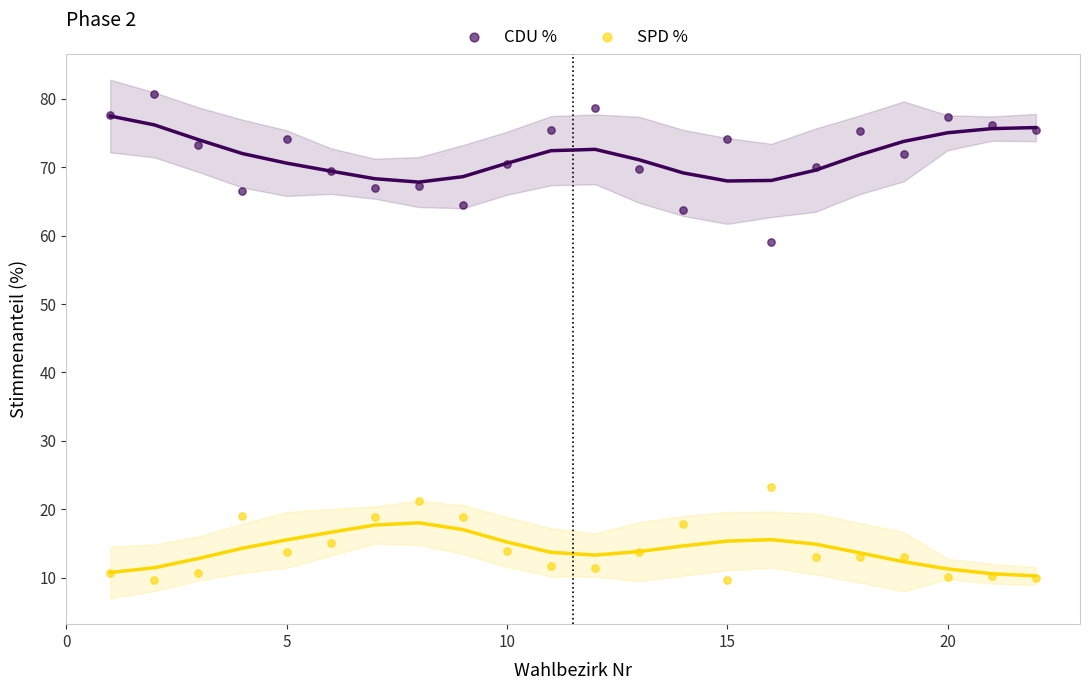

Which series has the largest Y range (max minus min)?

CDU %